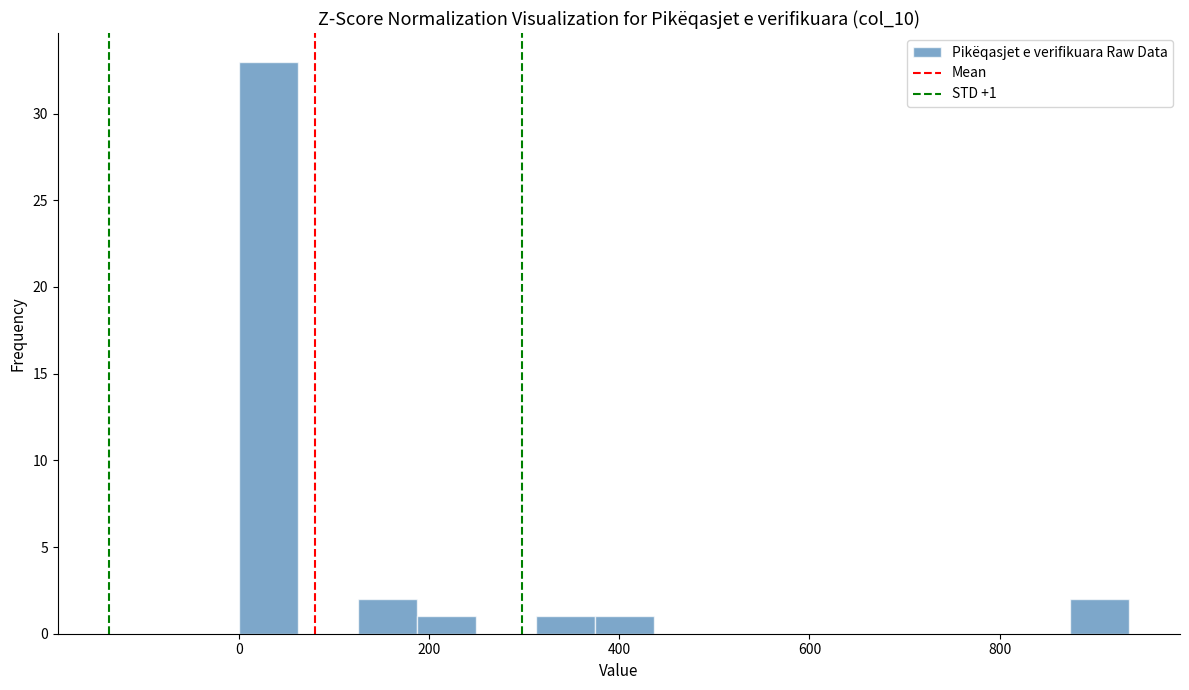

Read against the x-axis, roughly where is the centre of the tallest bar?

40